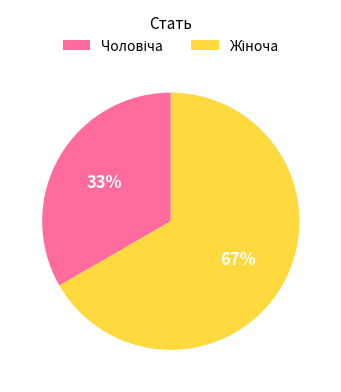

To the nearest percent, what is the average slice percentage?

50%